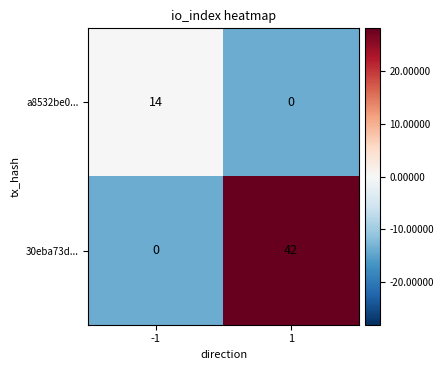

What is the sum of all a8532be0... values?

14